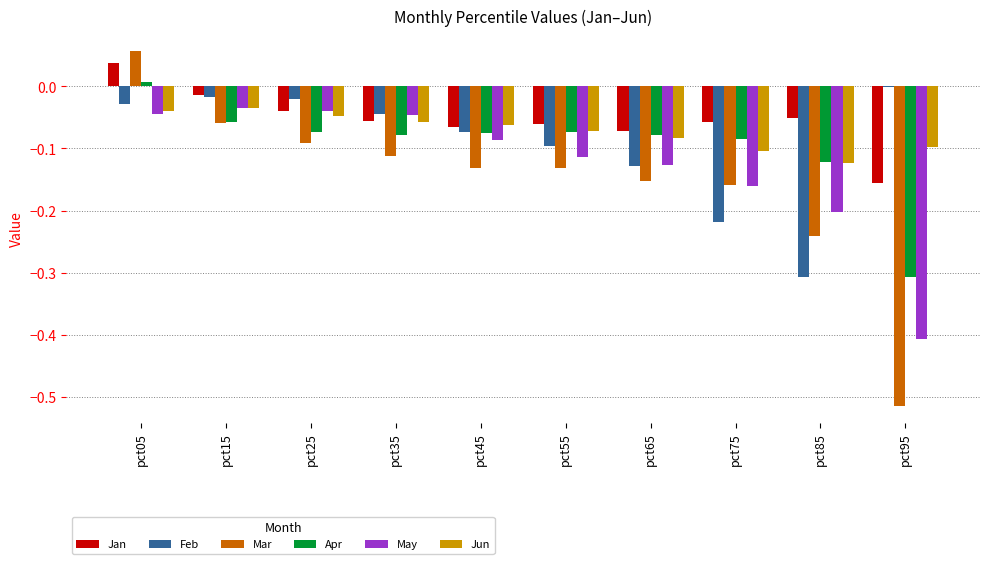

Does the chart contain stacked bars?

No